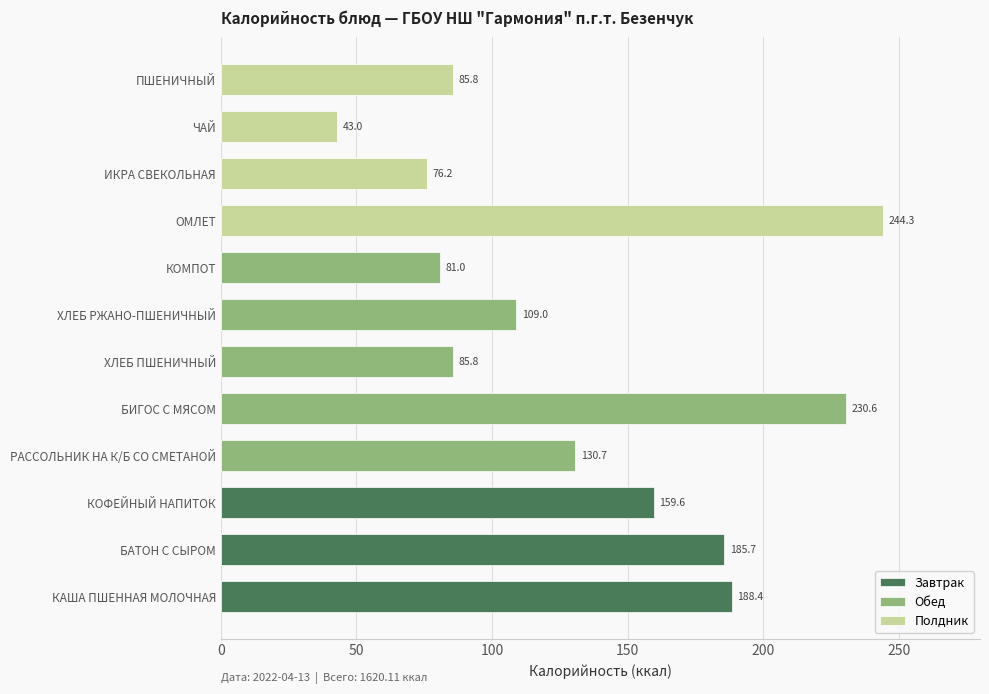

What is the sum of all values?

1620.1